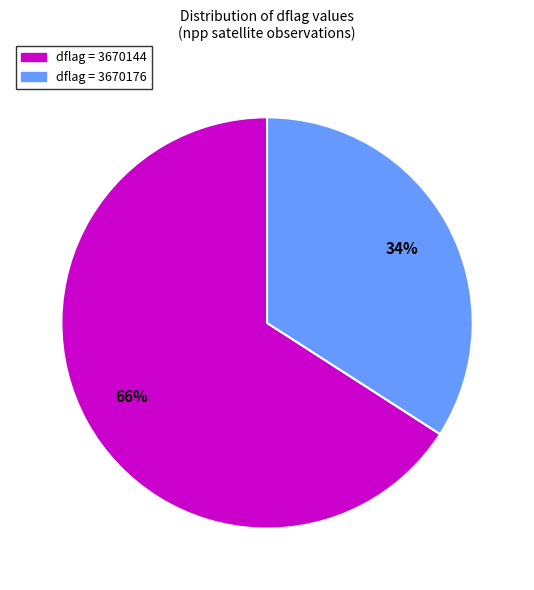

Is there a majority slice in this chart?

Yes